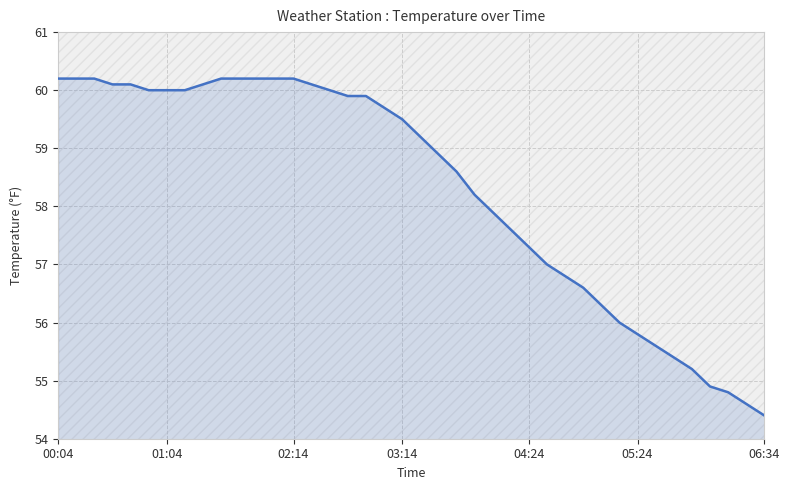

What position from the left is 06:34?

40